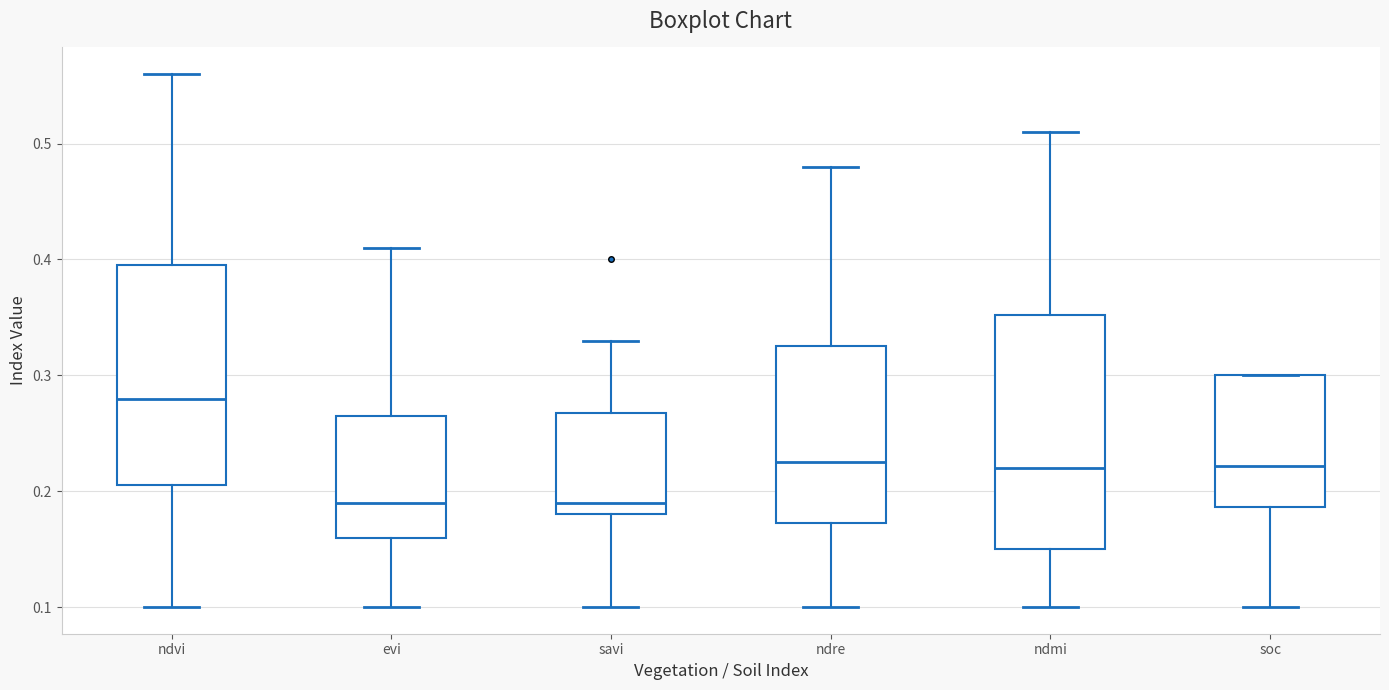

Which box is the tallest, from its lower edge to its upper edge?

ndmi